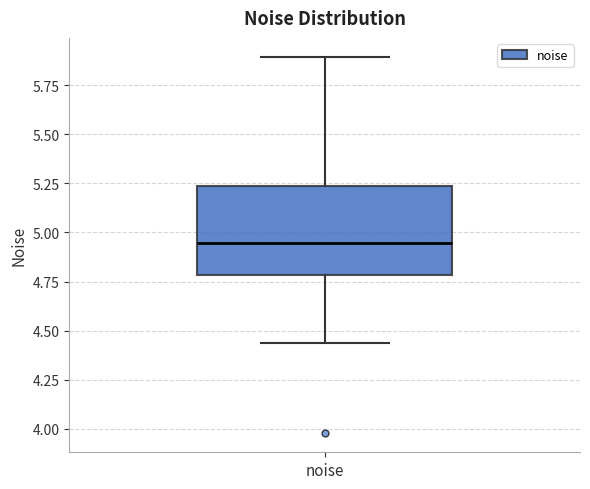

Read this box plot against the y-axis: the position of the median line, the range covered by the box, and the ends of both whiskers. The values are not printed on the chart, so give them approximately, as read against the axis.

median 4.95, box 4.80 to 5.25, whiskers 4.45 to 5.90